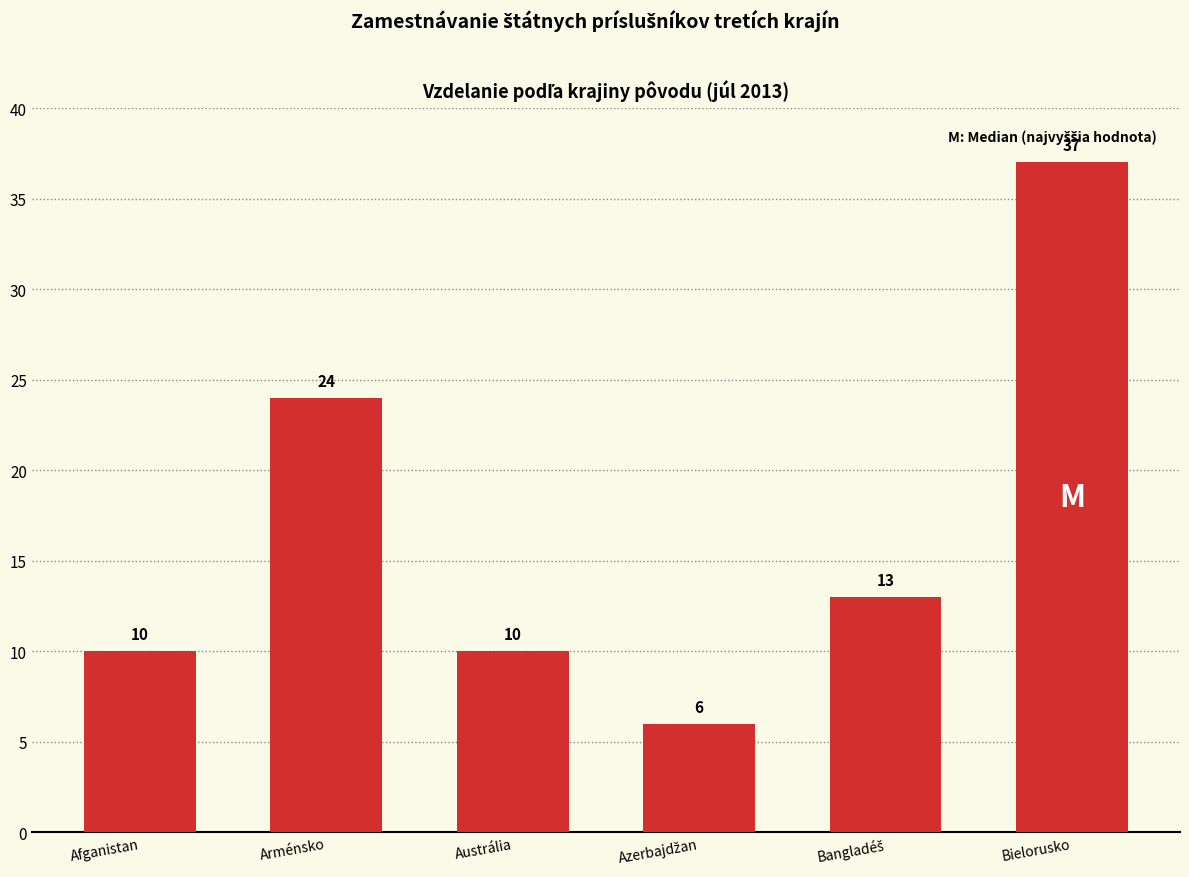

What is the ratio of the value at Arménsko to the value at Bielorusko?

0.6